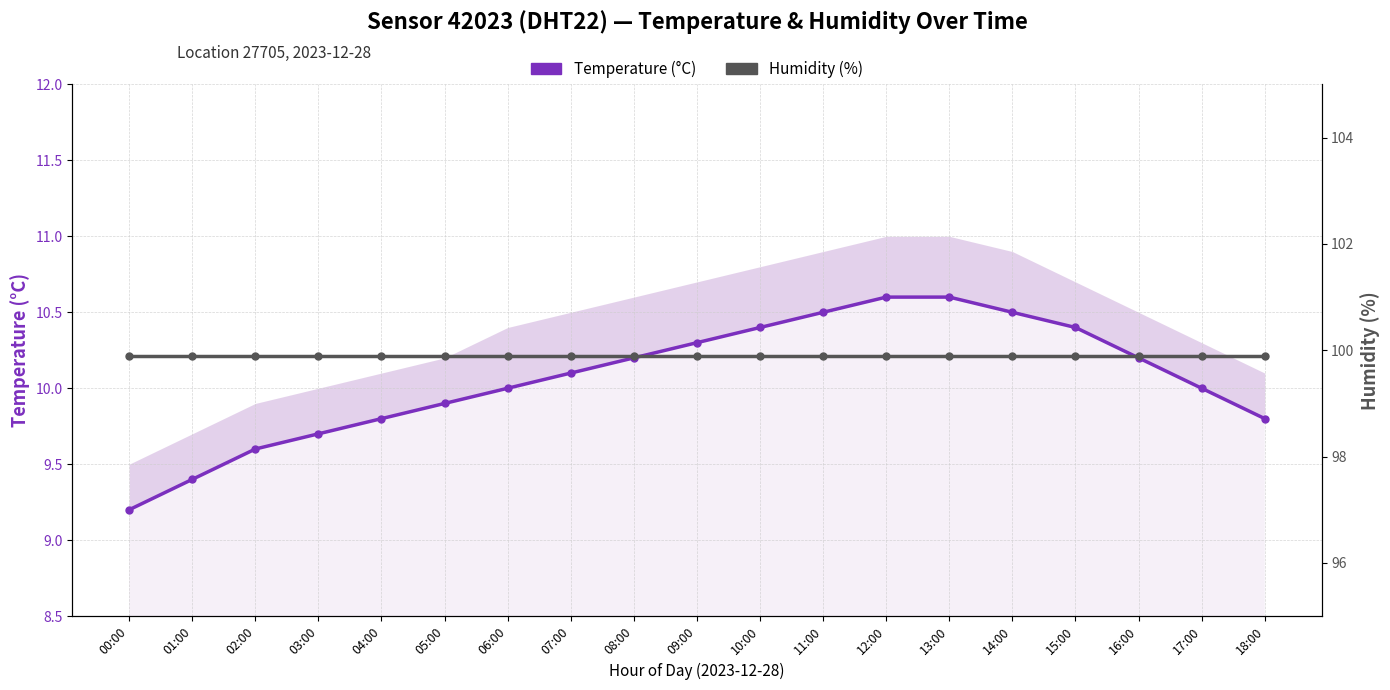

True or false: Temperature (°C) has a value of 16.8 at 07:00.

False